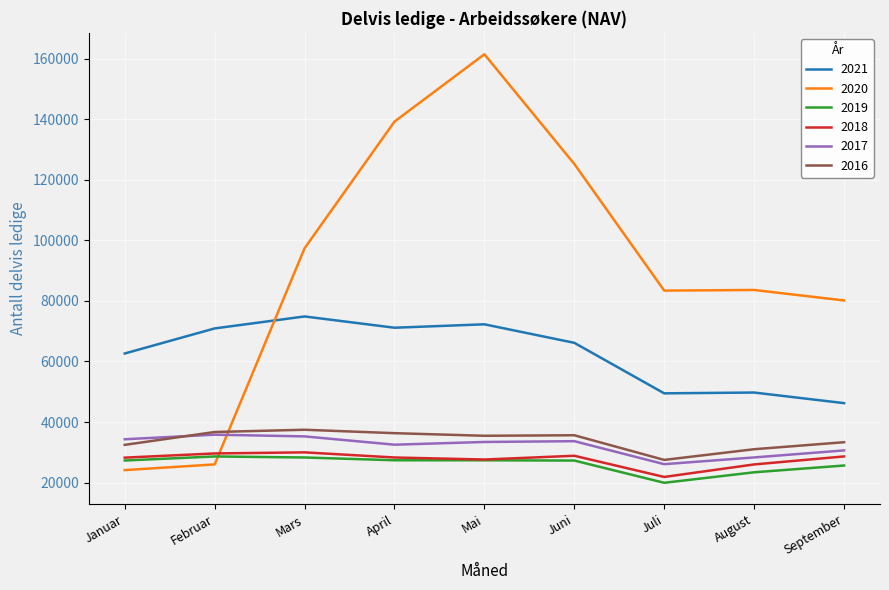

True or false: 2016 has a value of 36313 at April.

True